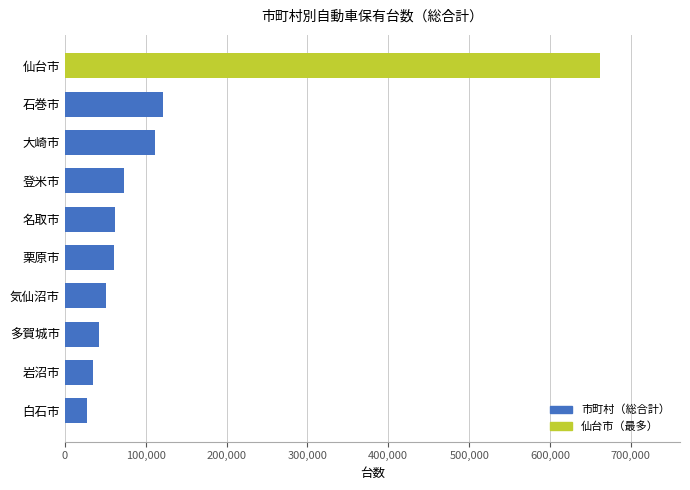

What is the average value?

124715